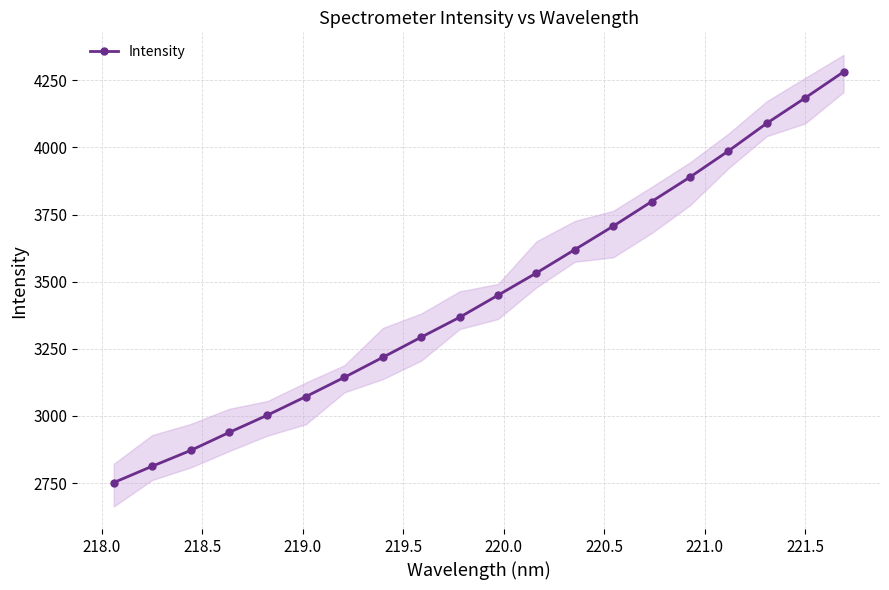

Reading right to left, transcribe all the data shown in this chart.

4281.1	4184.2	4089.8	3986.6	3889.4	3798.2	3706.7	3619.4	3532.4	3449.5	3367.2	3293.3	3218.2	3143.8	3072.1	3003.1	2938.4	2871.5	2812.7	2751.9